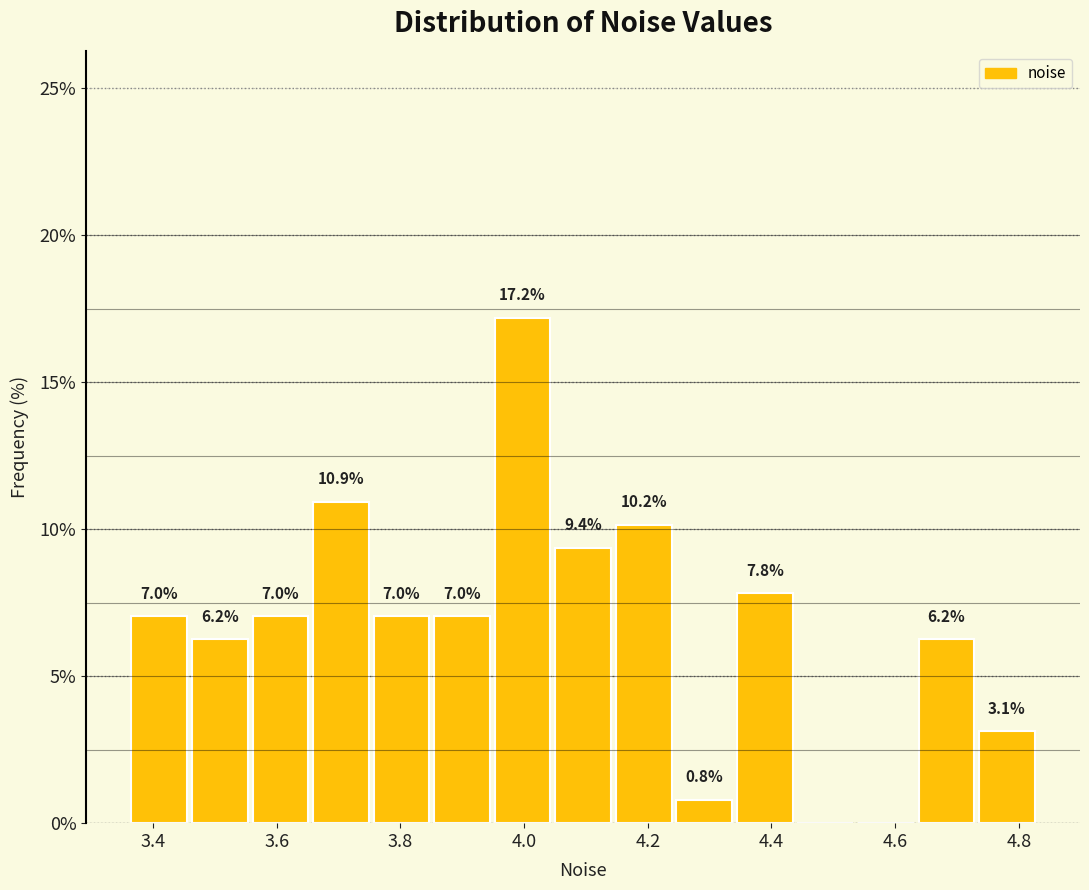

Over which range of the x-axis is the bar tallest?

3.94 to 4.04